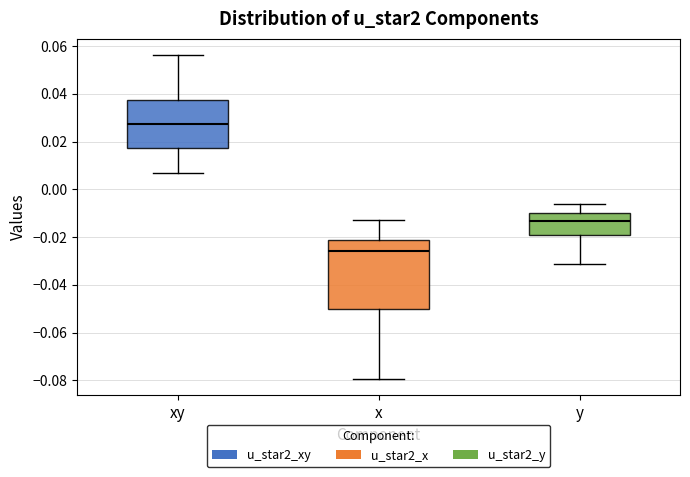

Where is the upper edge of the box for y on the y-axis? The values are not printed on the chart, so give them approximately, as read against the axis.

-0.010